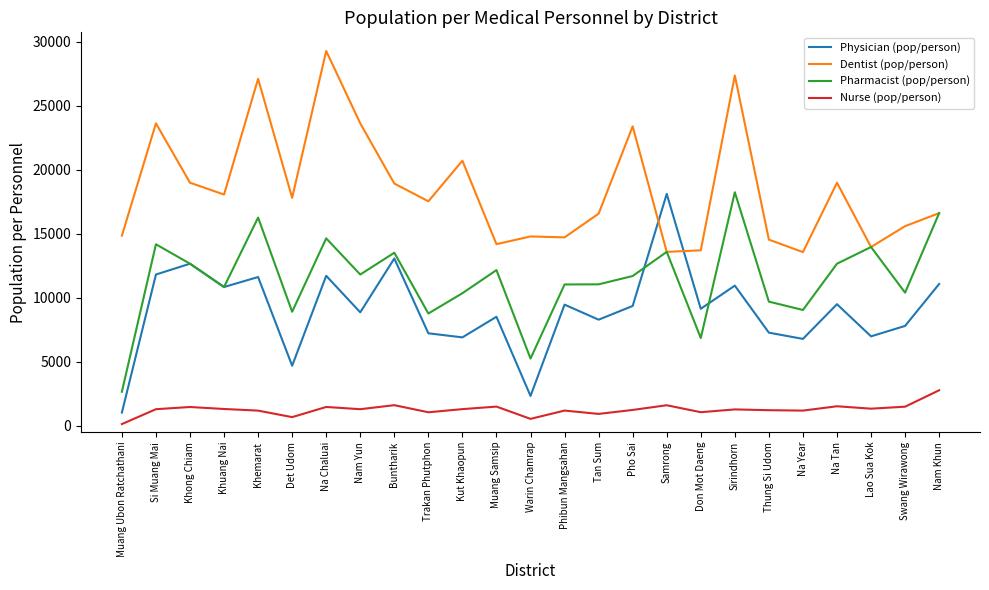

True or false: Dentist (pop/person) has more than 1 interior local peaks.

True